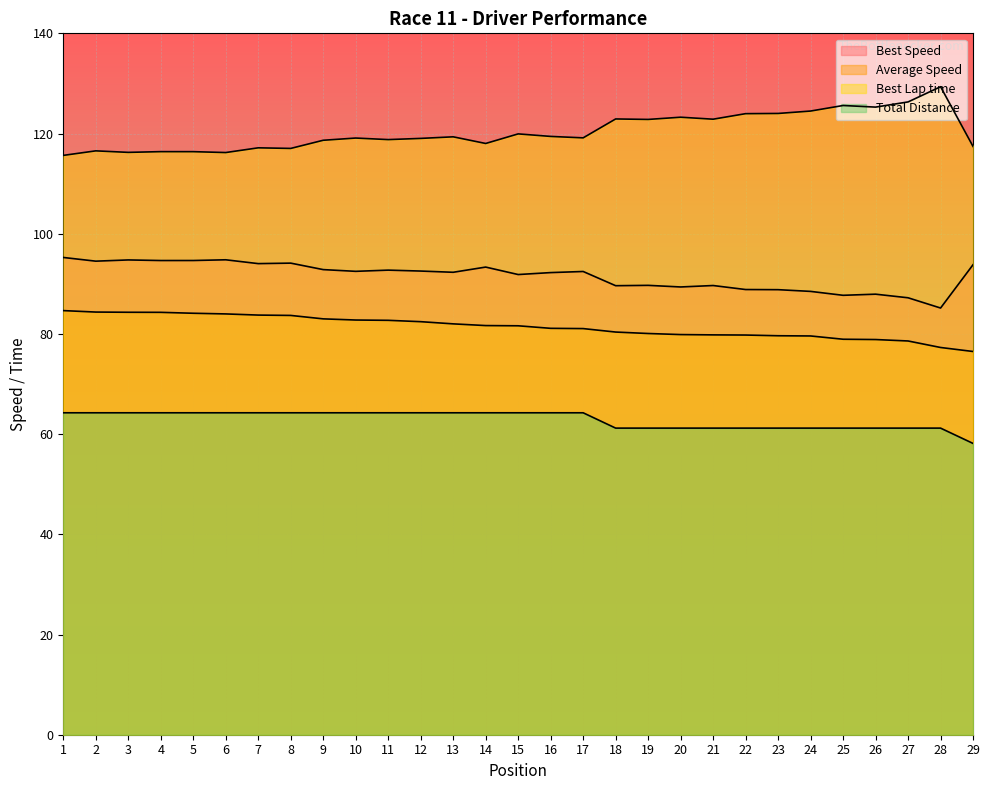

Reading left to right, what are all the values shown in this chart?

Best Lap time: 115.6	116.5	116.2	116.4	116.4	116.2	117.1	117.0	118.7	119.1	118.8	119.0	119.3	118.0	119.9	119.4	119.1	122.9	122.8	123.3	122.9	124.0	124.0	124.5	125.6	125.3	126.3	129.3	117.4
Best Speed: 95.3	94.5	94.8	94.7	94.7	94.8	94.0	94.1	92.8	92.5	92.7	92.5	92.3	93.3	91.9	92.2	92.5	89.6	89.7	89.4	89.7	88.9	88.8	88.5	87.7	87.9	87.2	85.2	93.8
Average Speed: 84.7	84.4	84.3	84.3	84.1	84.0	83.8	83.7	83.0	82.8	82.7	82.4	82.0	81.7	81.6	81.1	81.1	80.4	80.1	79.9	79.8	79.8	79.6	79.6	78.9	78.9	78.6	77.3	76.5
Total Distance: 64.3	64.3	64.3	64.3	64.3	64.3	64.3	64.3	64.3	64.3	64.3	64.3	64.3	64.3	64.3	64.3	64.3	61.2	61.2	61.2	61.2	61.2	61.2	61.2	61.2	61.2	61.2	61.2	58.1